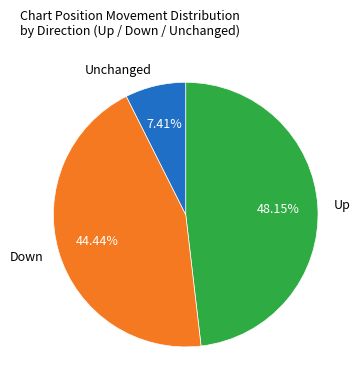

What is the ratio of the value at Up to the value at Unchanged?

6.5